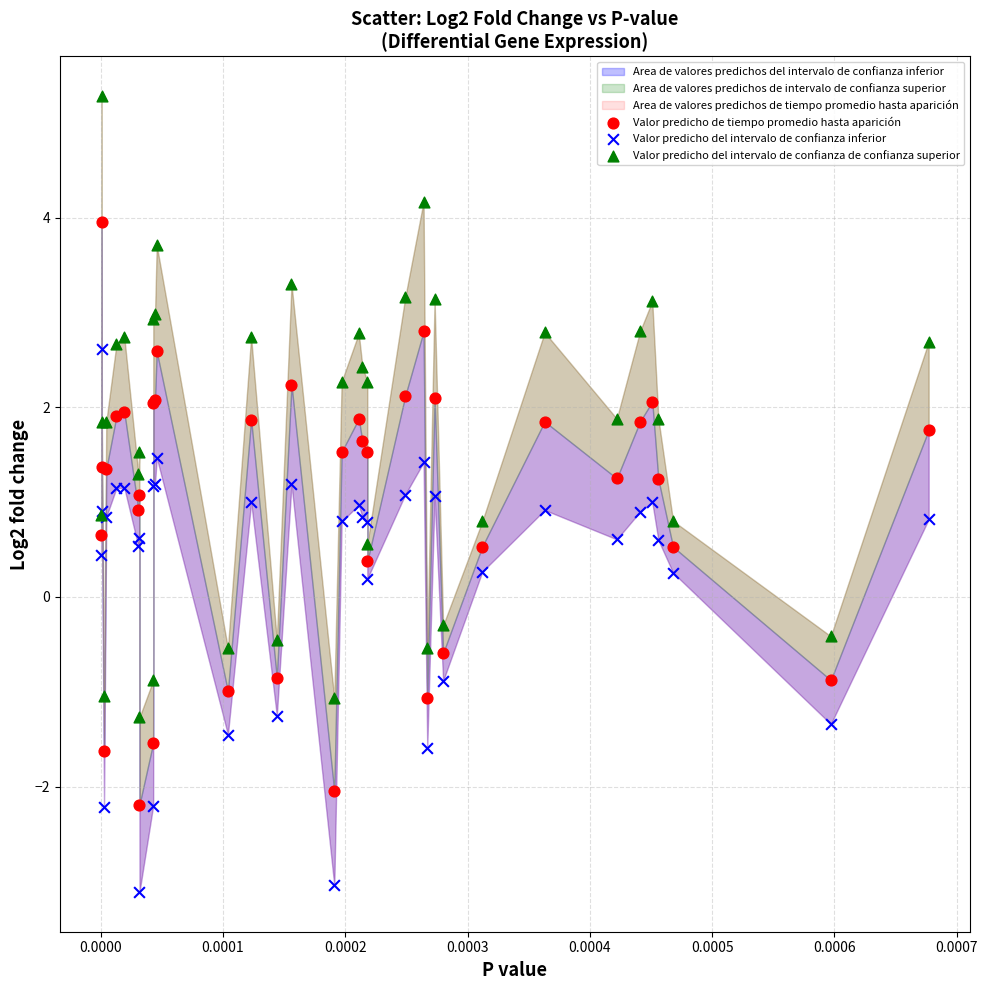

Which series reaches the maximum Y coordinate?

Valor predicho del intervalo de confianza de confianza superior